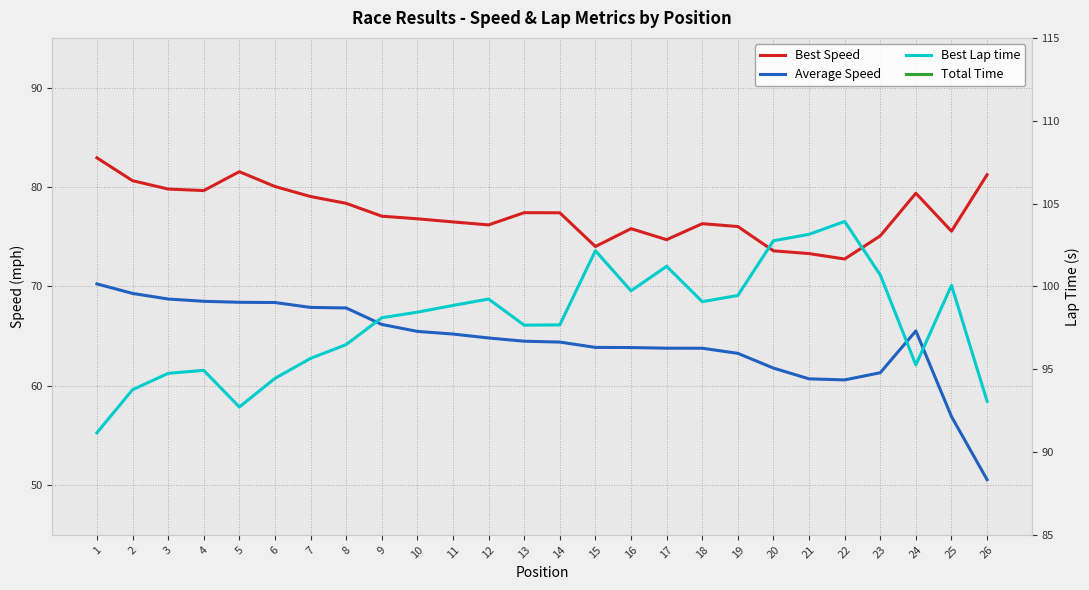

How many lines are shown in the chart?

4